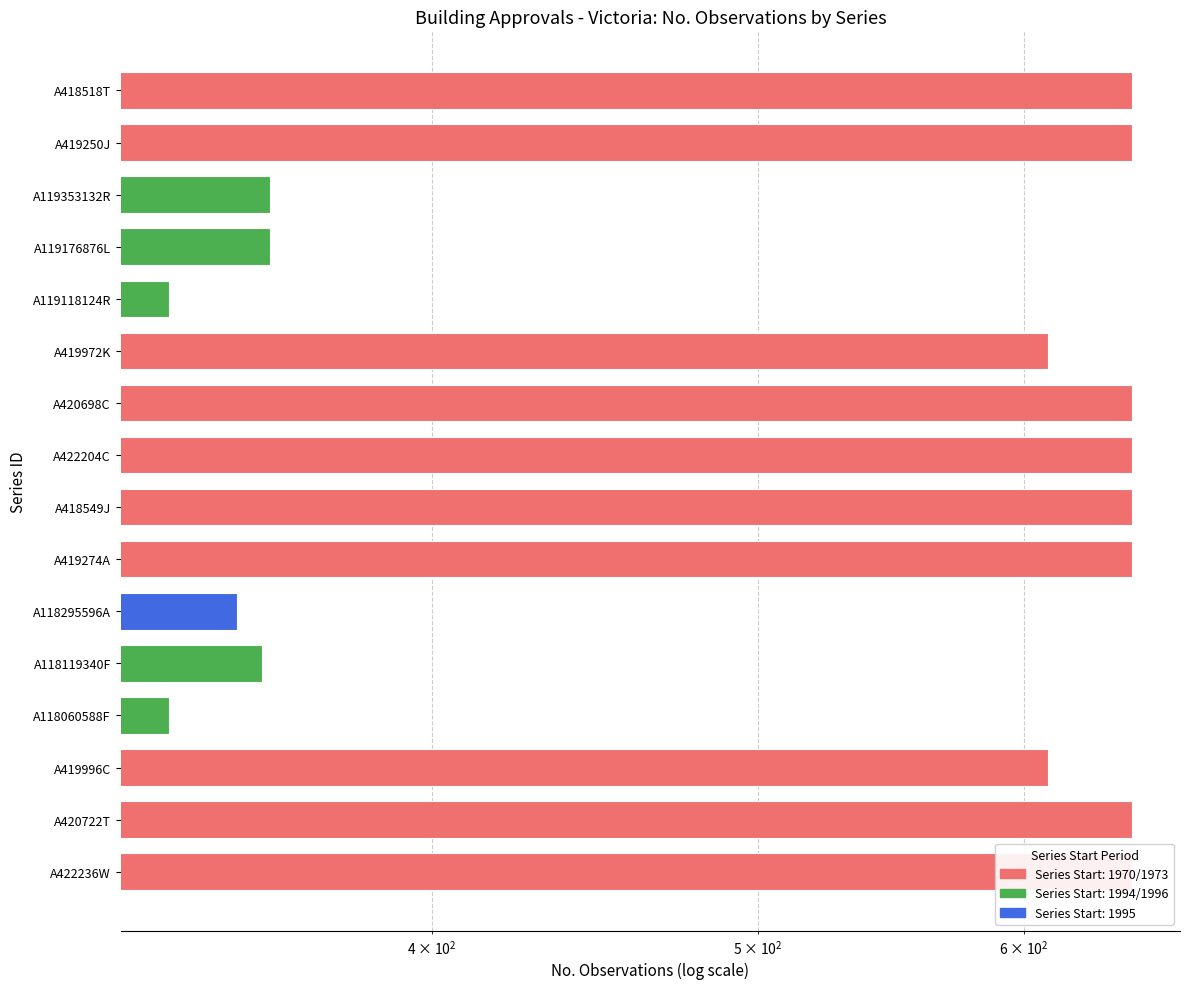

Reading left to right, what are all the values shown in this chart?

A418518T=646	A419250J=646	A119353132R=358	A119176876L=358	A119118124R=334	A419972K=610	A420698C=646	A422204C=646	A418549J=646	A419274A=646	A118295596A=350	A118119340F=356	A118060588F=334	A419996C=610	A420722T=646	A422236W=646